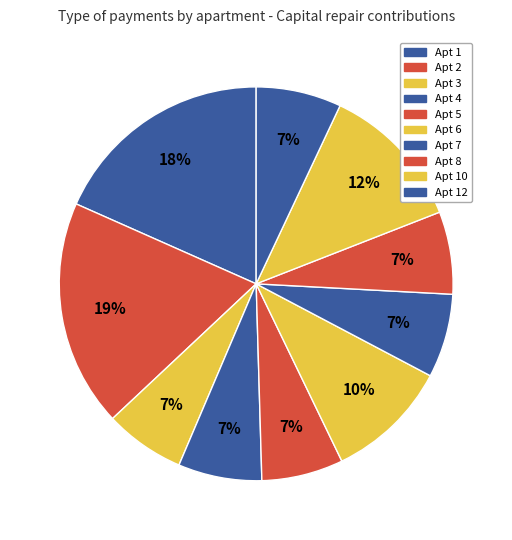

Count the number of slices in the pie.

10